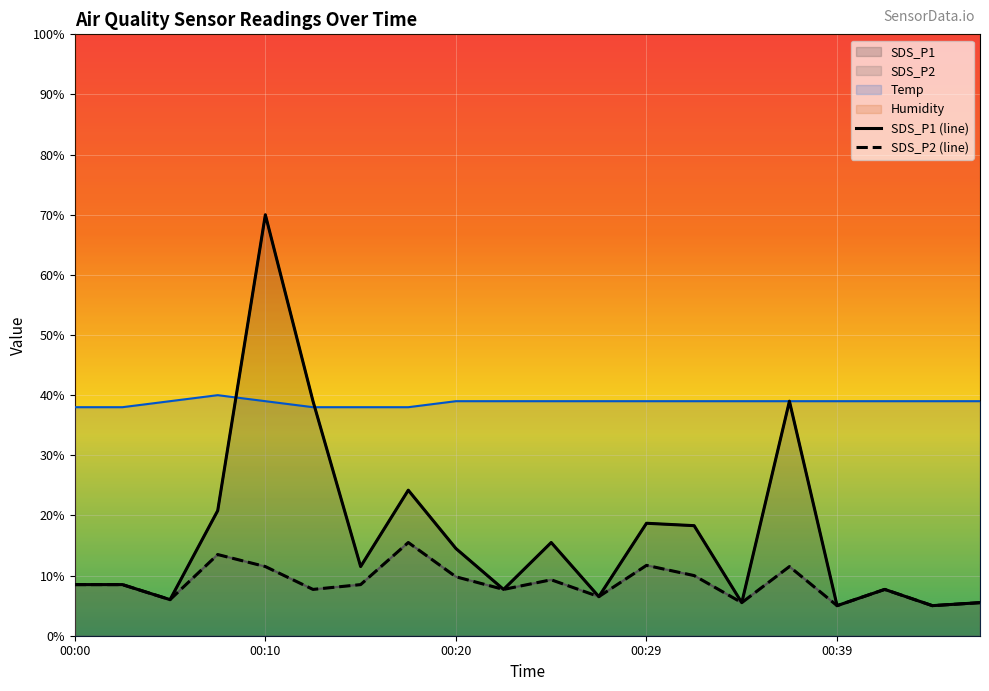

Where do Temp and SDS_P1 first cross each other?

00:07 and 00:10